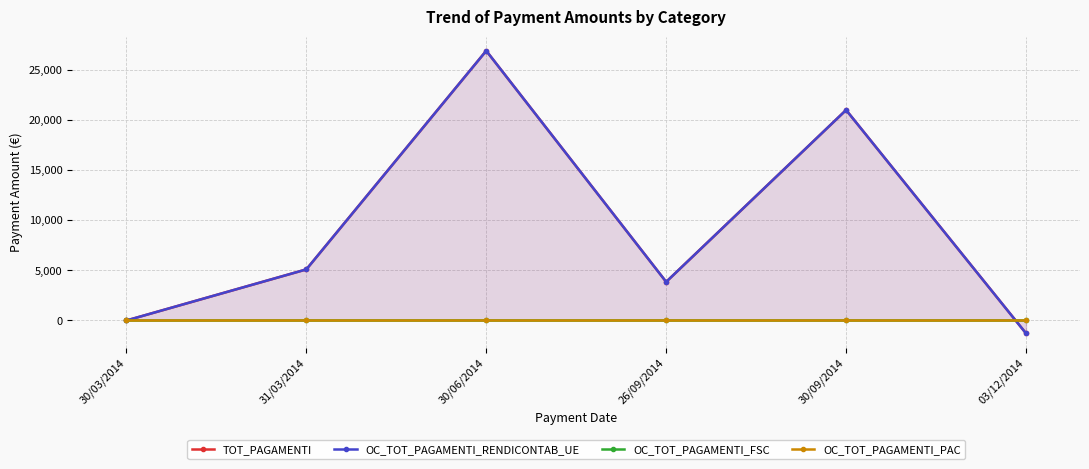

What is the label of the 3rd point from the left?

30/06/2014